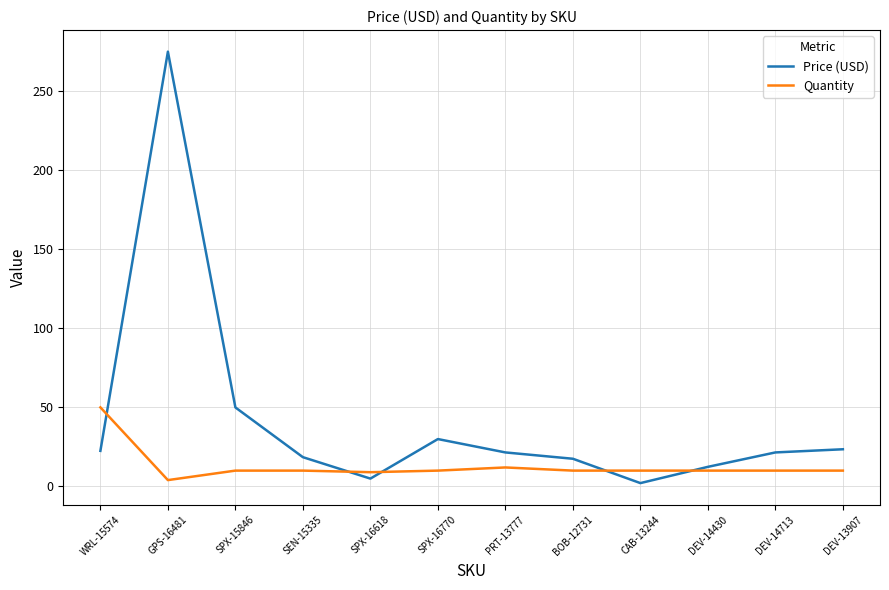

True or false: Price (USD) and Quantity cross at least once.

True